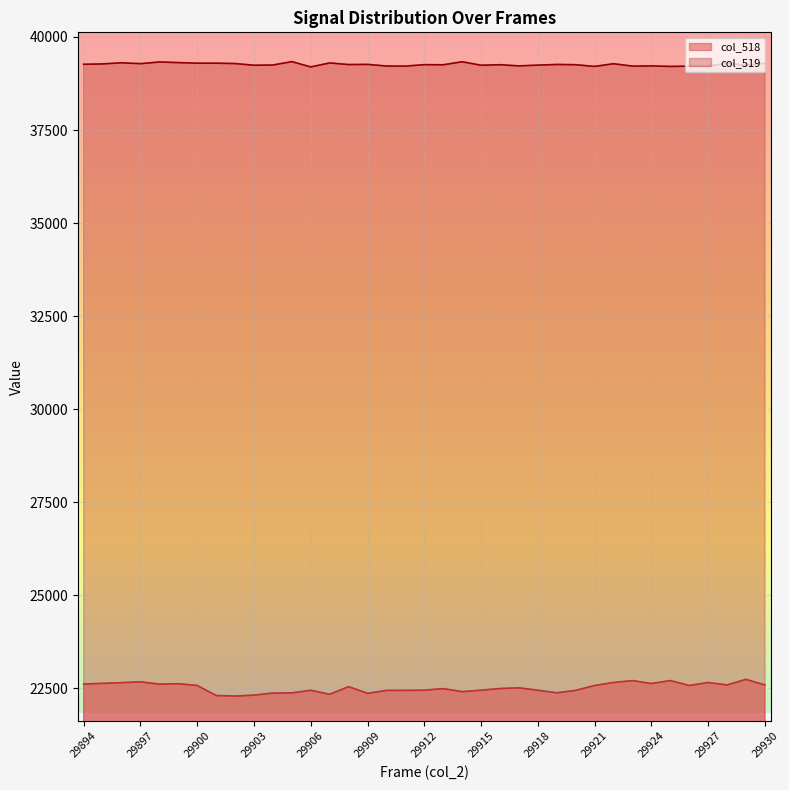

True or false: col_519 has a value of 39281 at 29922.

True